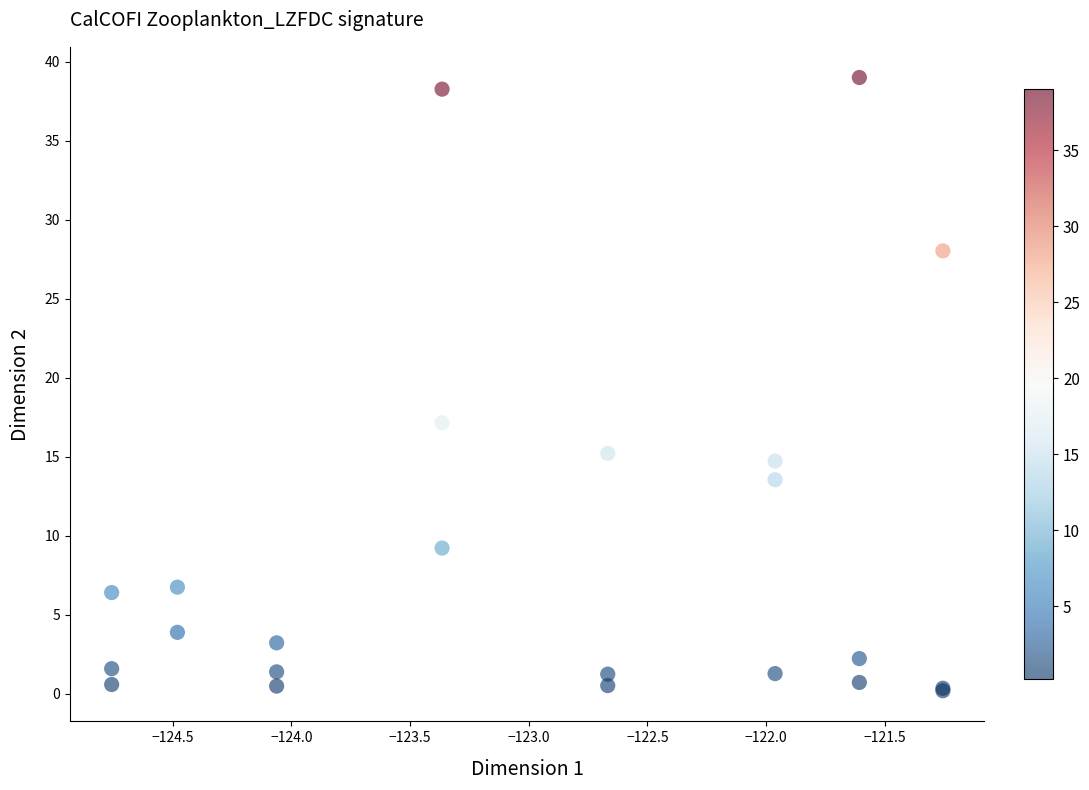

What Y value in the scatter plot is closest to 19?

17.2